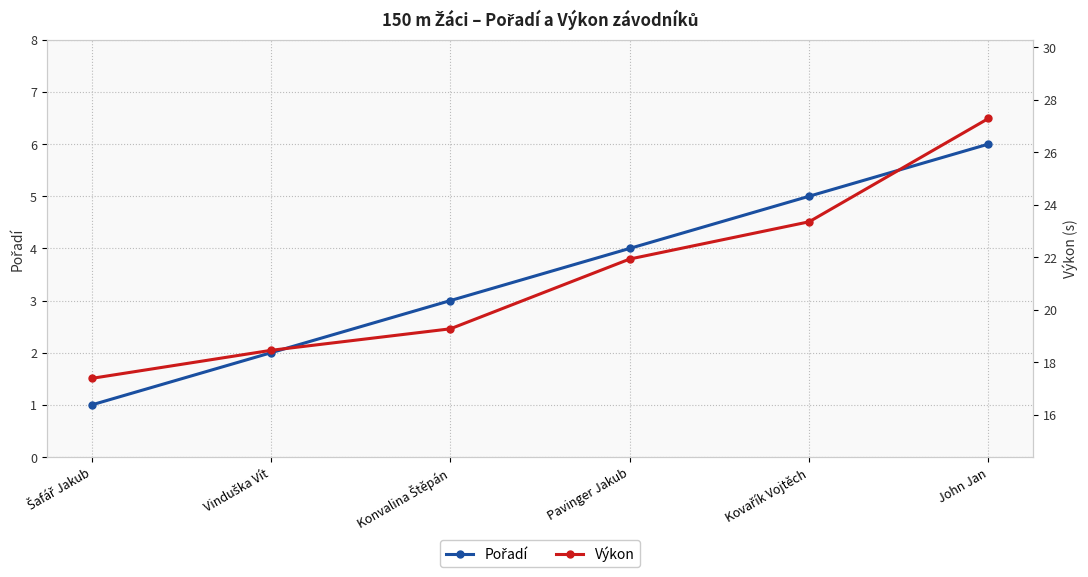

Between Vinduška Vít and Konvalina Štěpán, which is larger?

Konvalina Štěpán